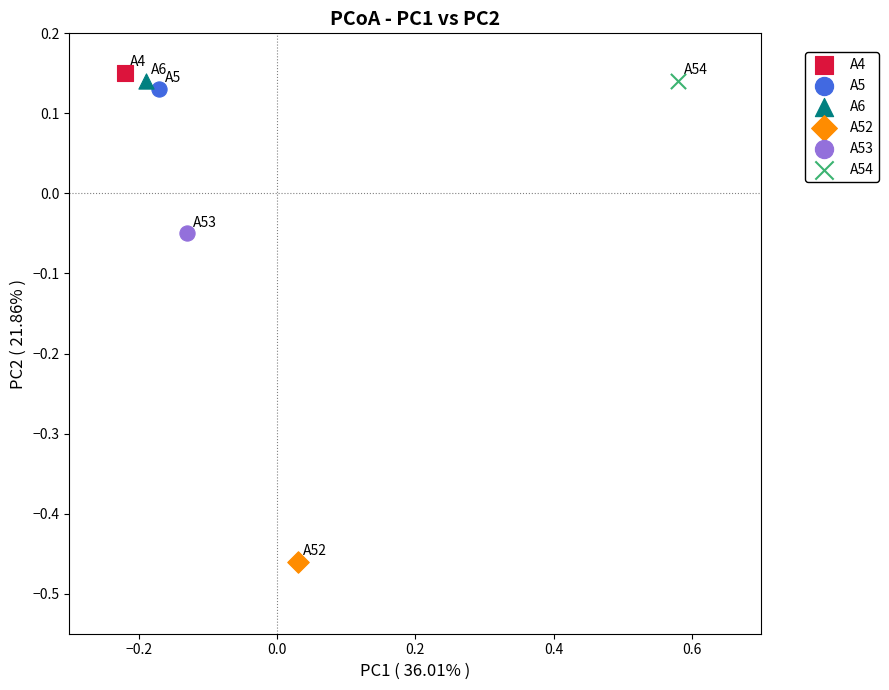

What are all the series names shown in the legend?

A4, A5, A6, A52, A53, A54